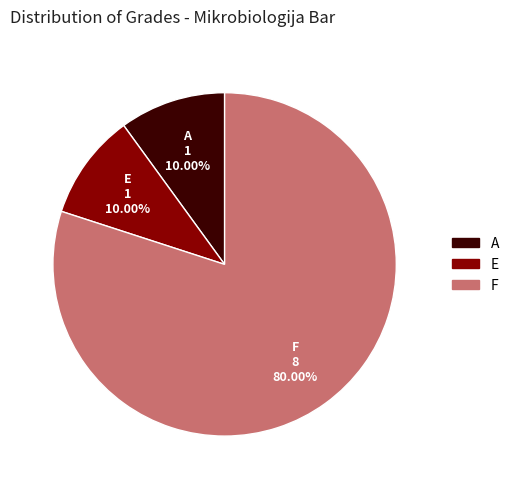

Which slice is the largest?

F